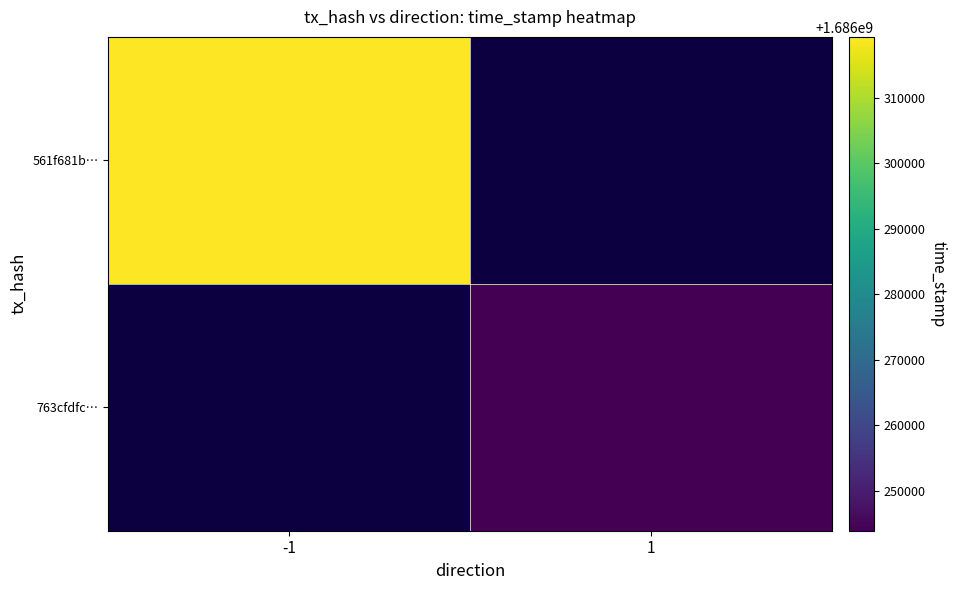

At how many categories does at least one series exceed 1686250726?

1